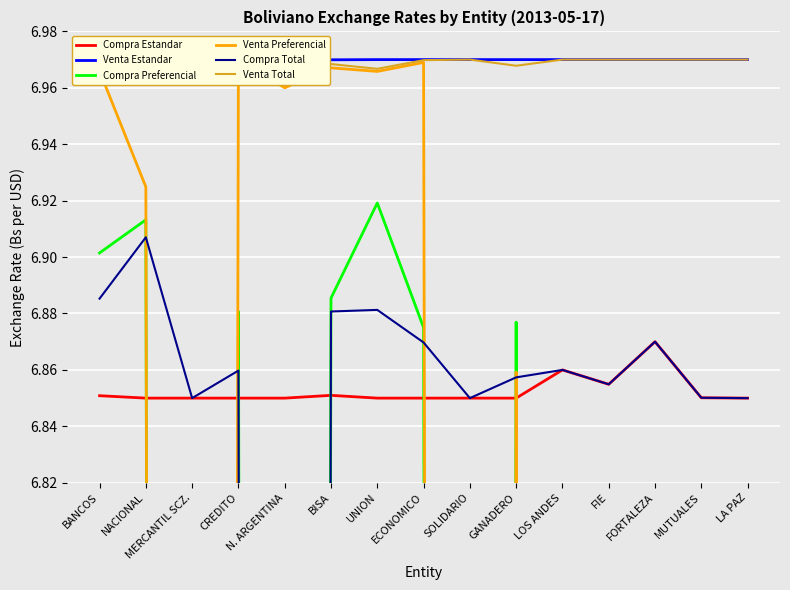

Count the number of data series in this chart.

6